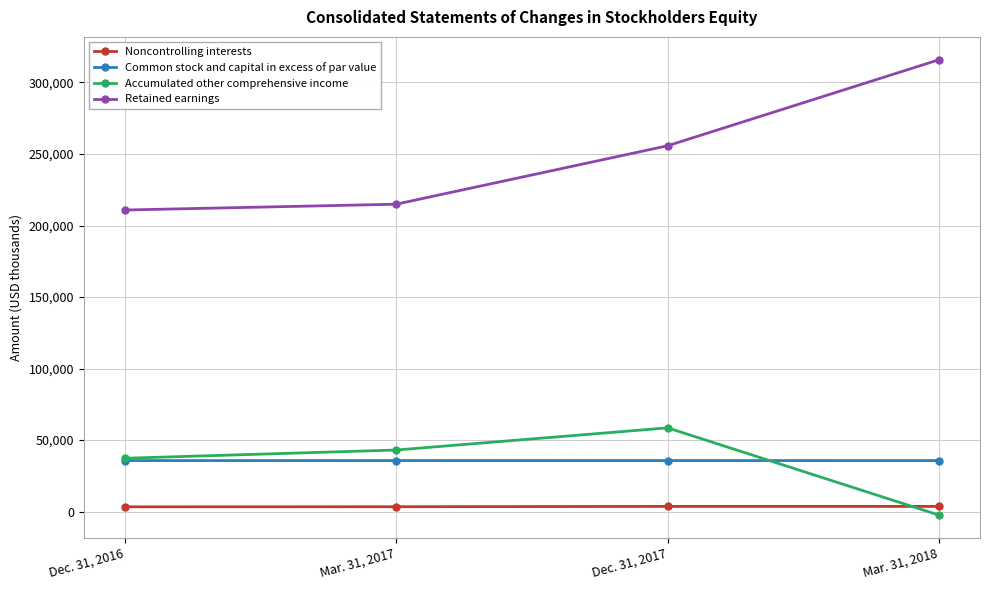

What is the difference between the maximum and minimum values in the Retained earnings series?

105106